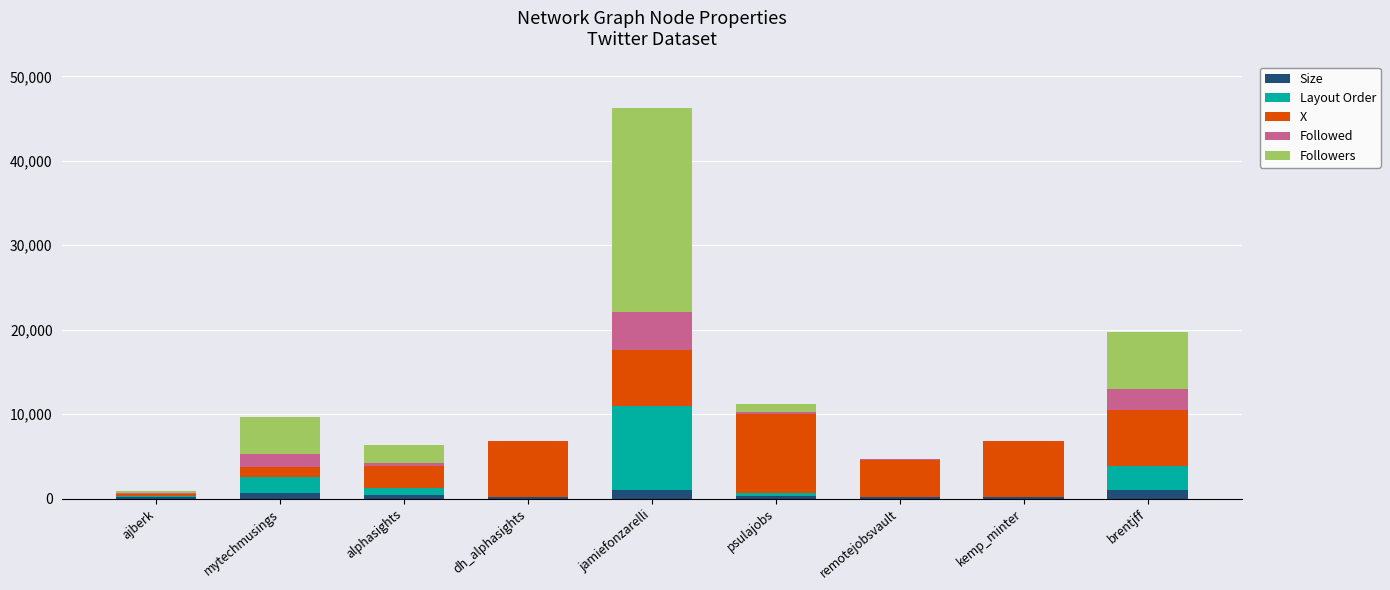

At which category is the sum across all series the highest?

jamiefonzarelli